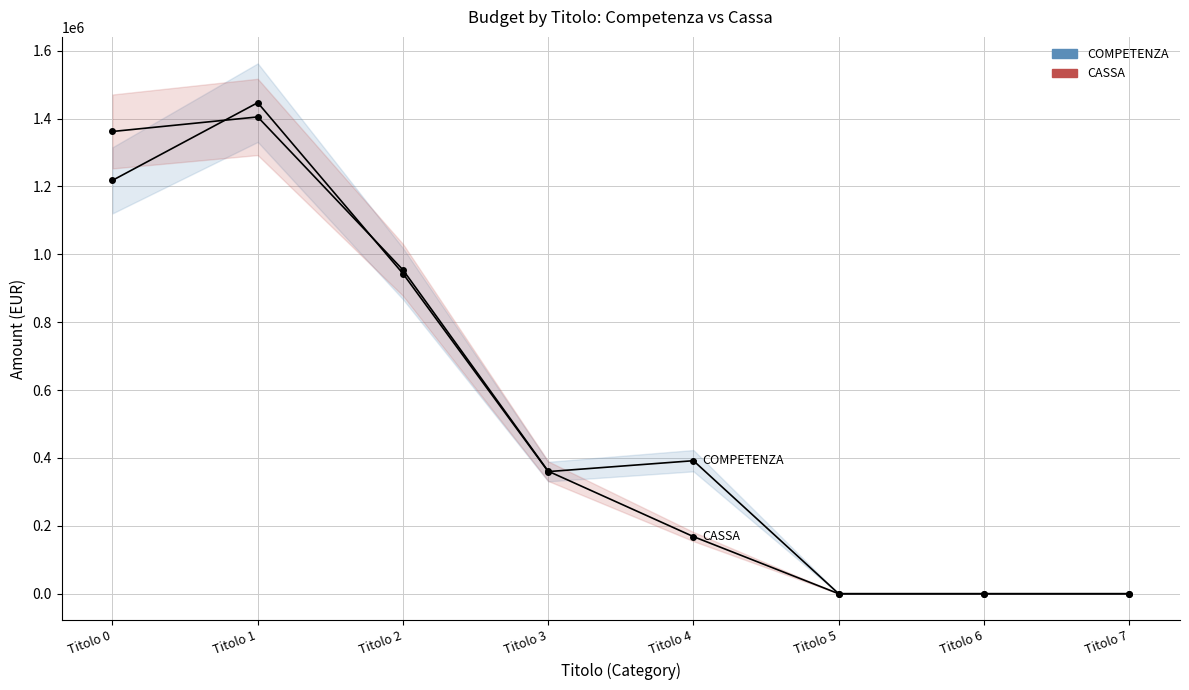

The COMPETENZA series shows 0.0 at Titolo 6. True or false?

True